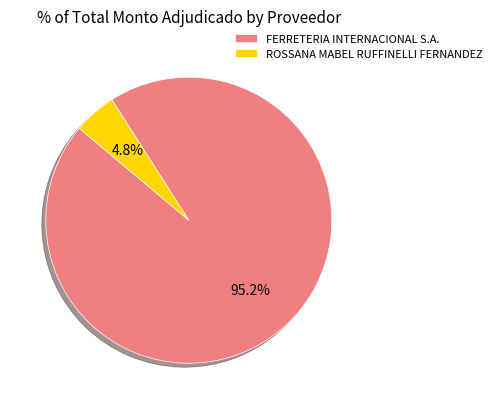

Do FERRETERIA INTERNACIONAL S.A. and ROSSANA MABEL RUFFINELLI FERNANDEZ together represent more than half of the pie?

Yes